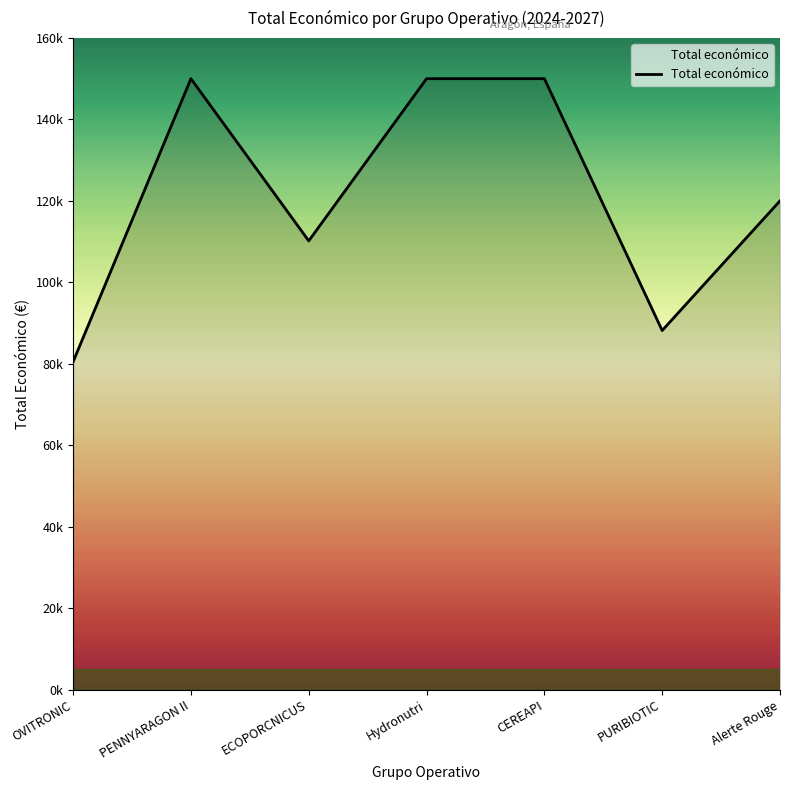

What is the sum of the values at Hydronutri and PURIBIOTIC?

238160